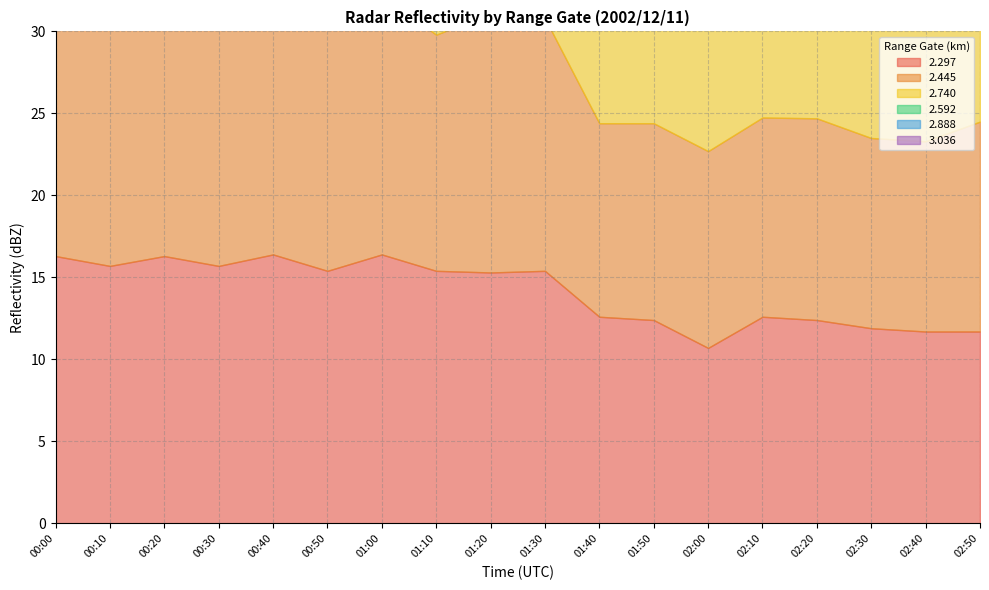

Which series changed the most between 00:10 and 01:10?

2.445